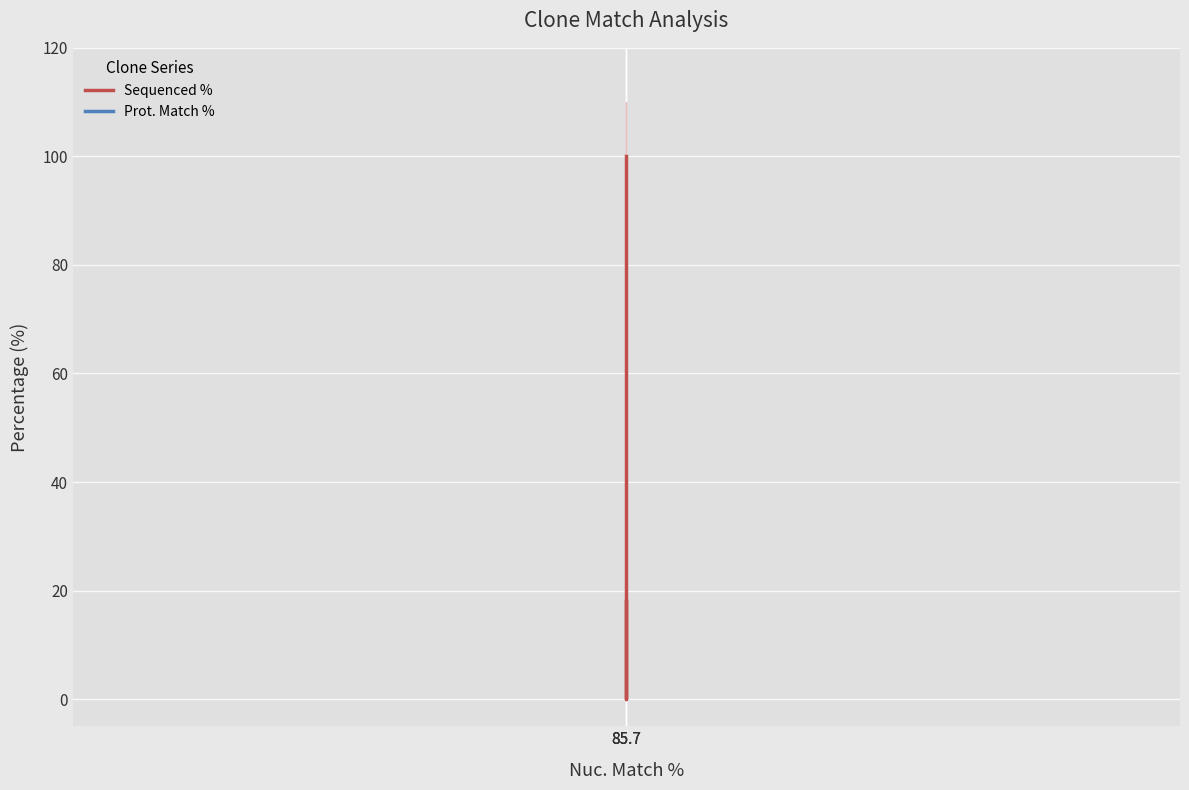

Reading left to right, extract all data points from this chart.

Sequenced %: 85.7=100.0	85.7=0.0	85.7=18.1
Prot. Match %: 85.7=92.2	85.7=92.2	85.7=92.2